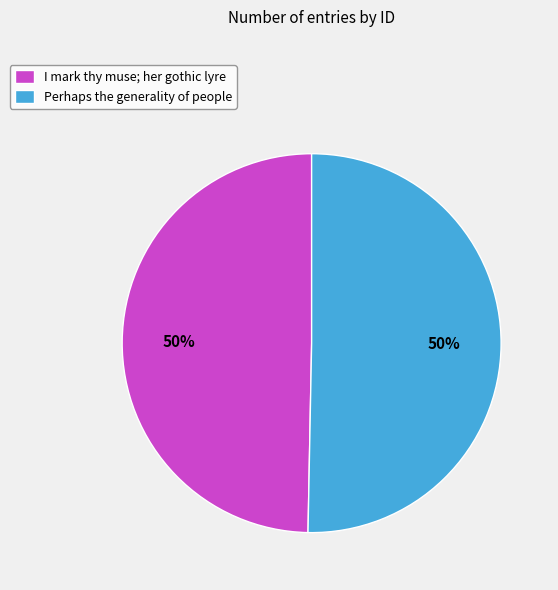

Is it true that Perhaps the generality of people is 64% of the pie?

False